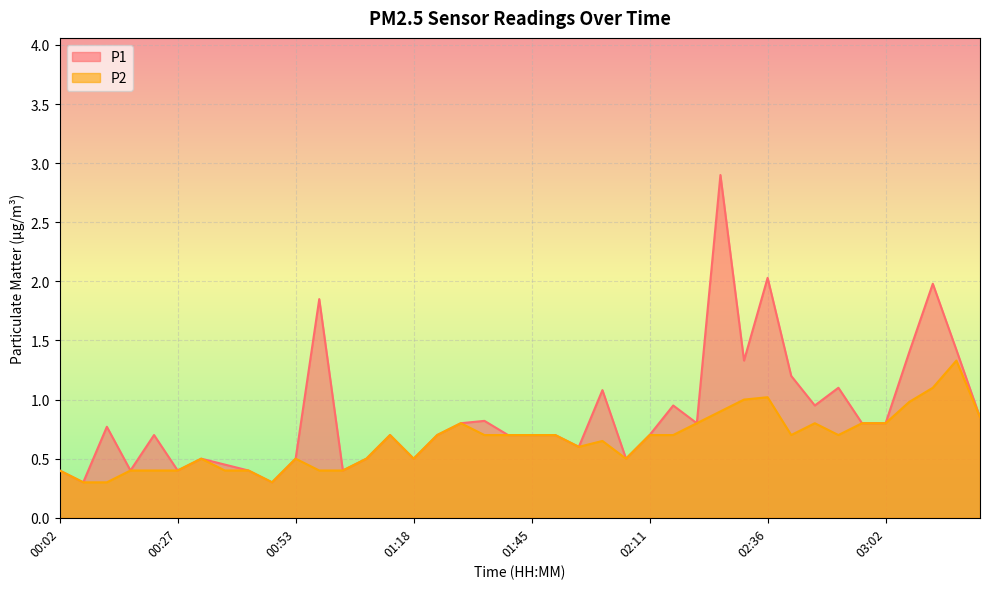

What is the total value across all series at 01:39?

1.4